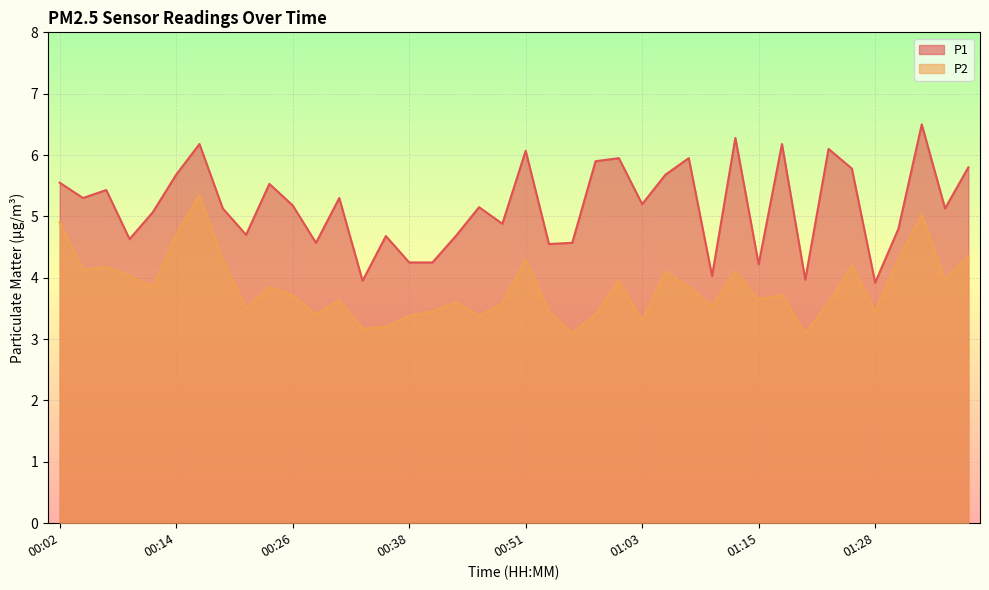

How many lines are shown in the chart?

2